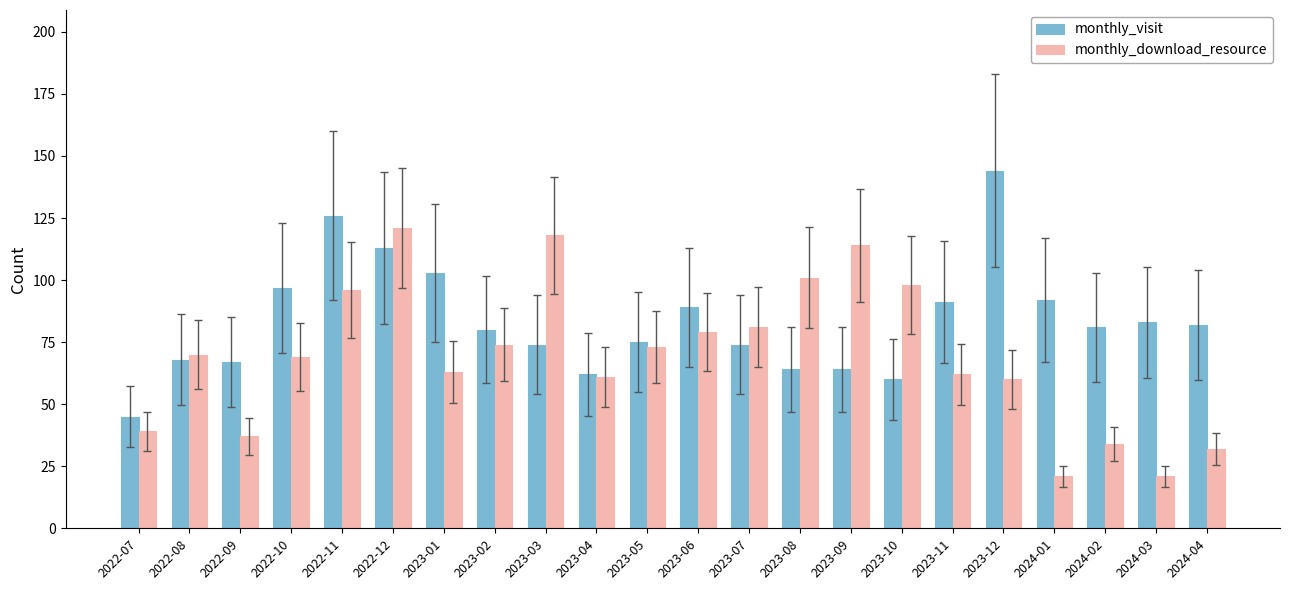

Is it true that monthly_visit equals 83 at 2024-03?

True